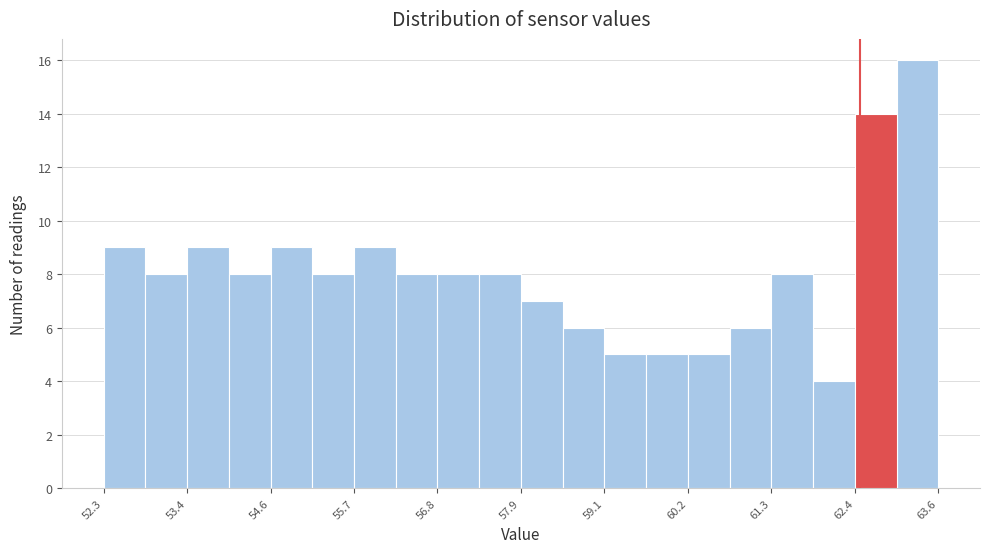

Around what value on the x-axis is the tallest bar? Give the approximate position of its centre, as read against the axis.

63.2